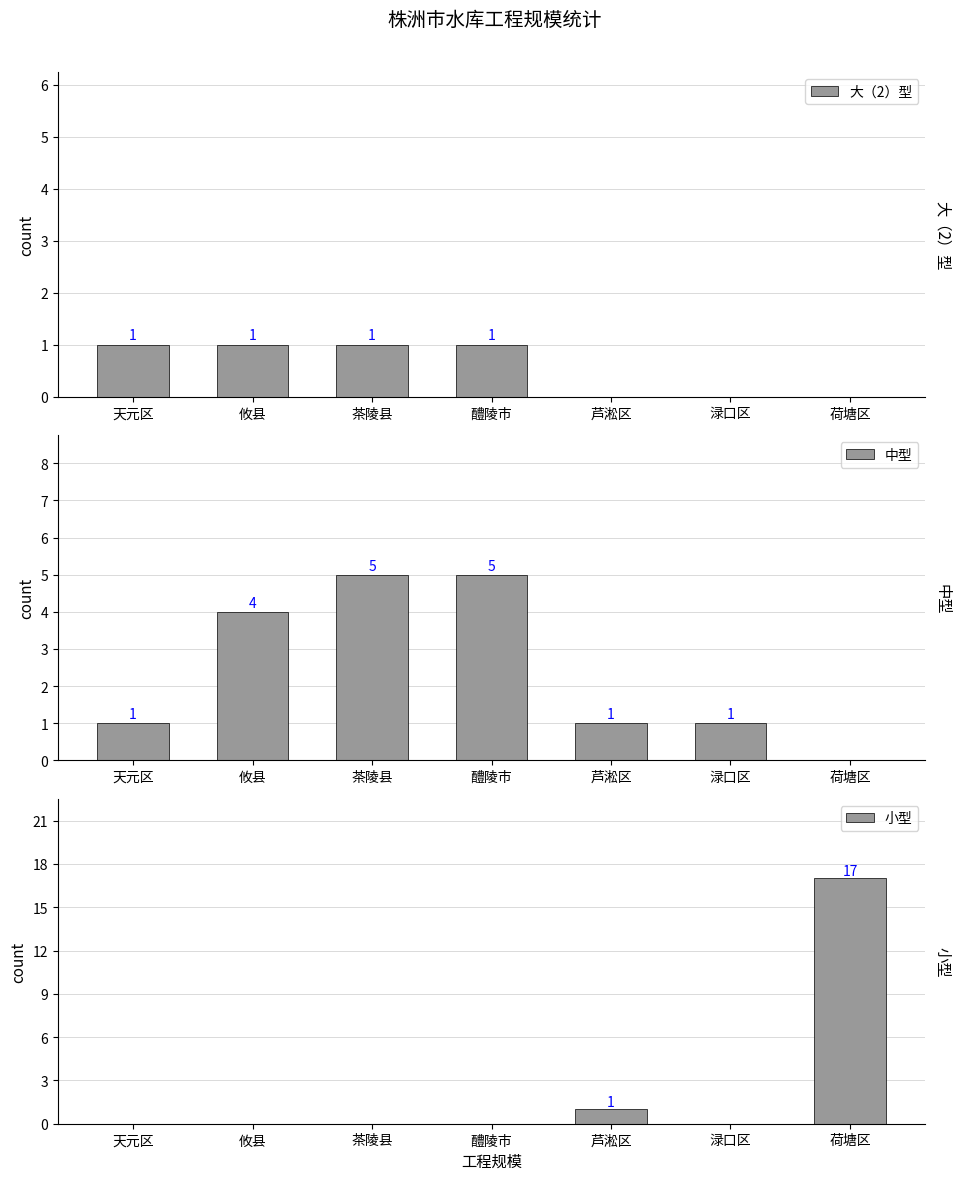

What are all the series names shown in the legend?

大（2）型, 中型, 小型